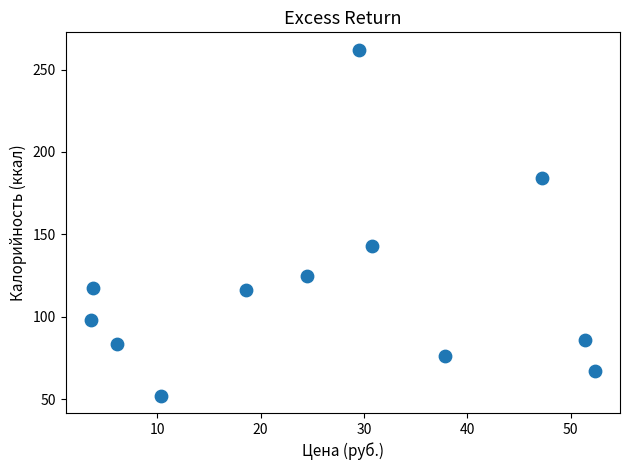

What is the average Y value?

117.4